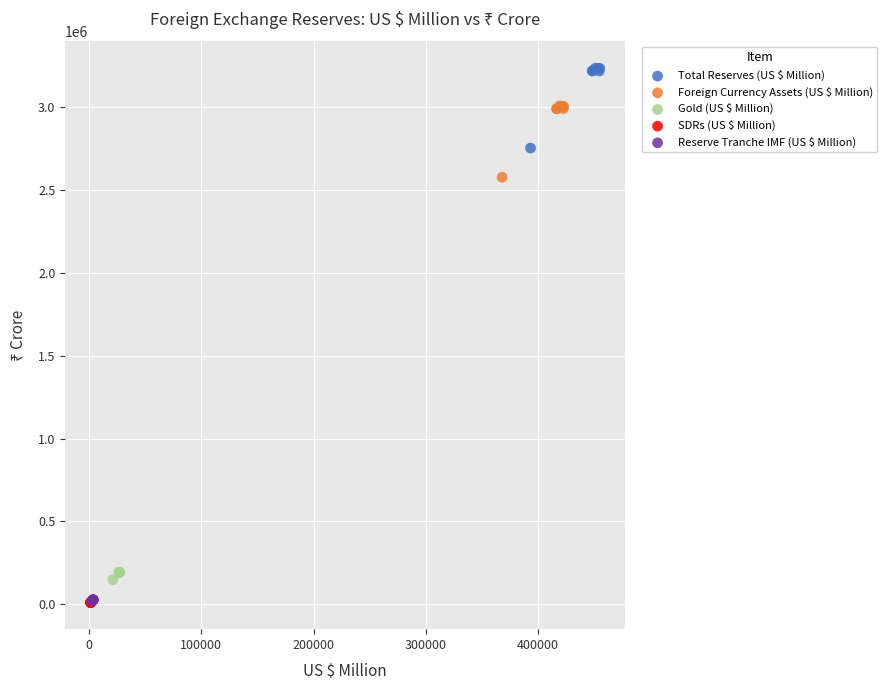

Which series has the largest Y range (max minus min)?

Total Reserves (US $ Million)